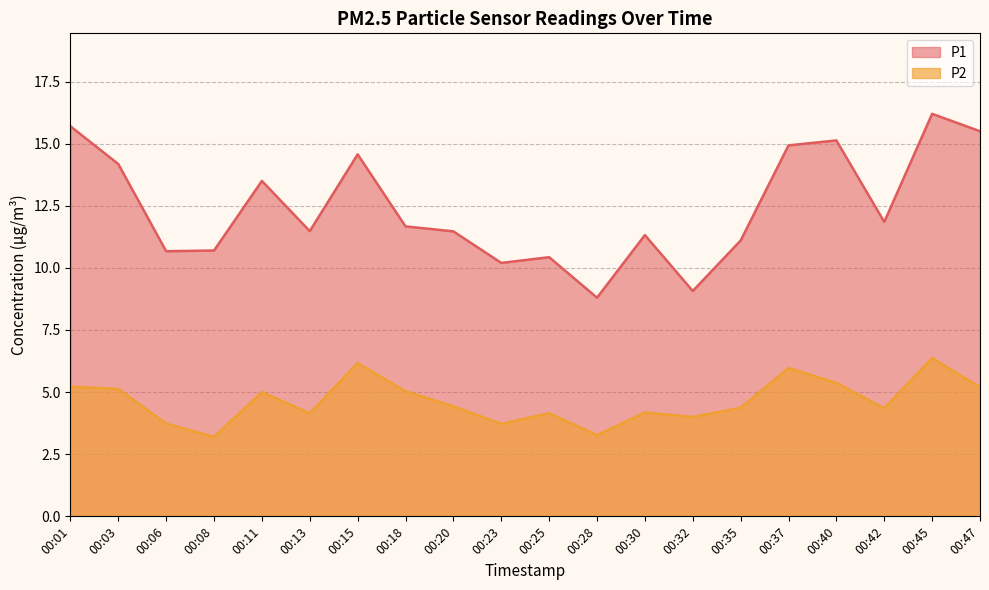

The P2 series shows 3.1 at 00:45. True or false?

False